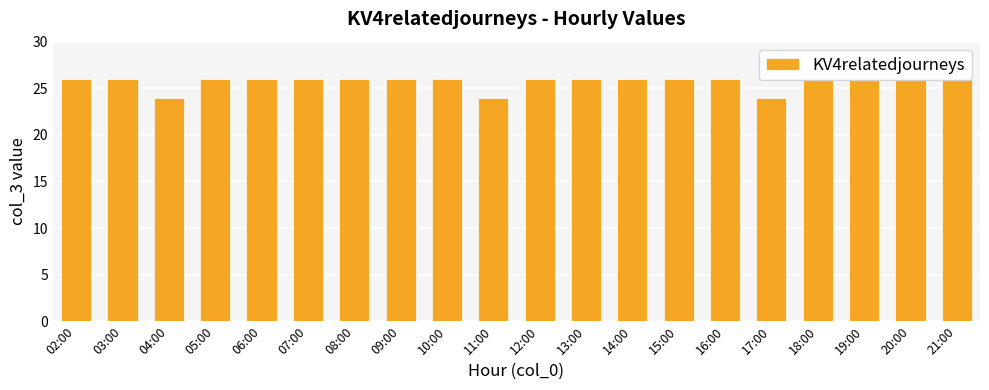

What is the difference between the second highest and second lowest values?

2